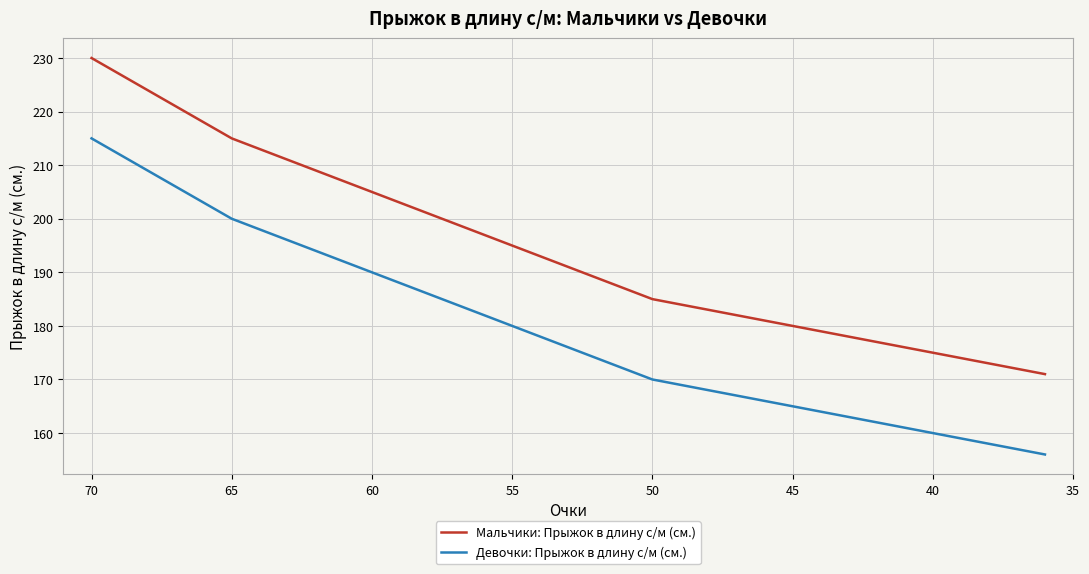

Reading left to right, what are all the values shown in this chart?

Мальчики: Прыжок в длину с/м (см.): 230	227	224	221	218	215	213	211	209	207	205	203	201	199	197	195	193	191	189	187	185	184	183	182	181	180	179	178	177	176	175	174	173	172	171
Девочки: Прыжок в длину с/м (см.): 215	212	209	206	203	200	198	196	194	192	190	188	186	184	182	180	178	176	174	172	170	169	168	167	166	165	164	163	162	161	160	159	158	157	156